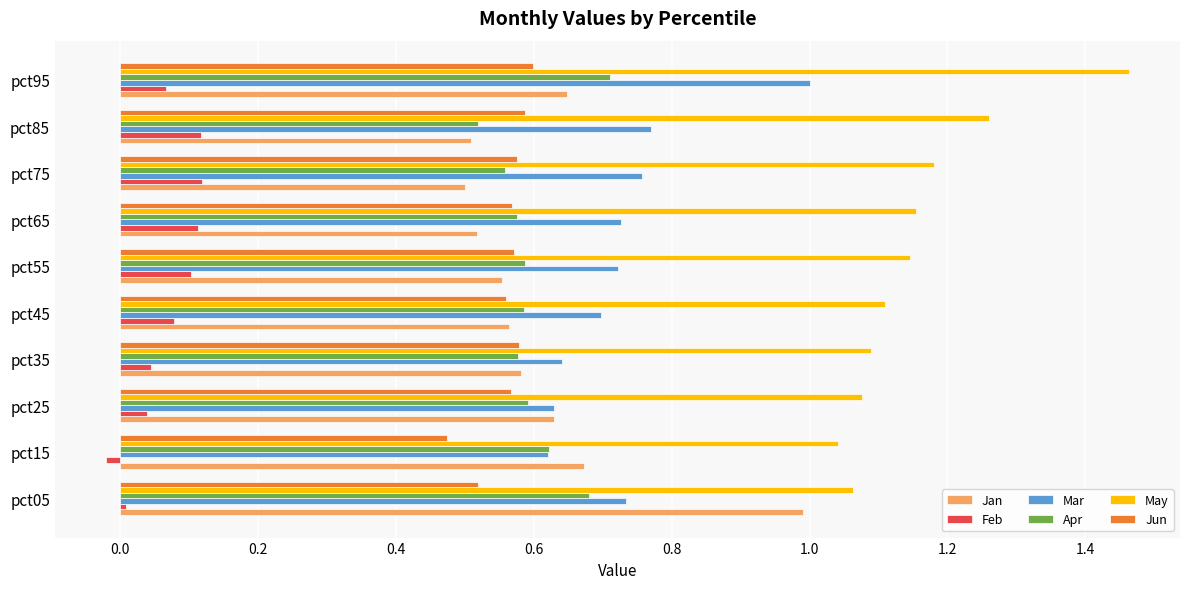

Which series changed the most between pct05 and pct25?

Jan